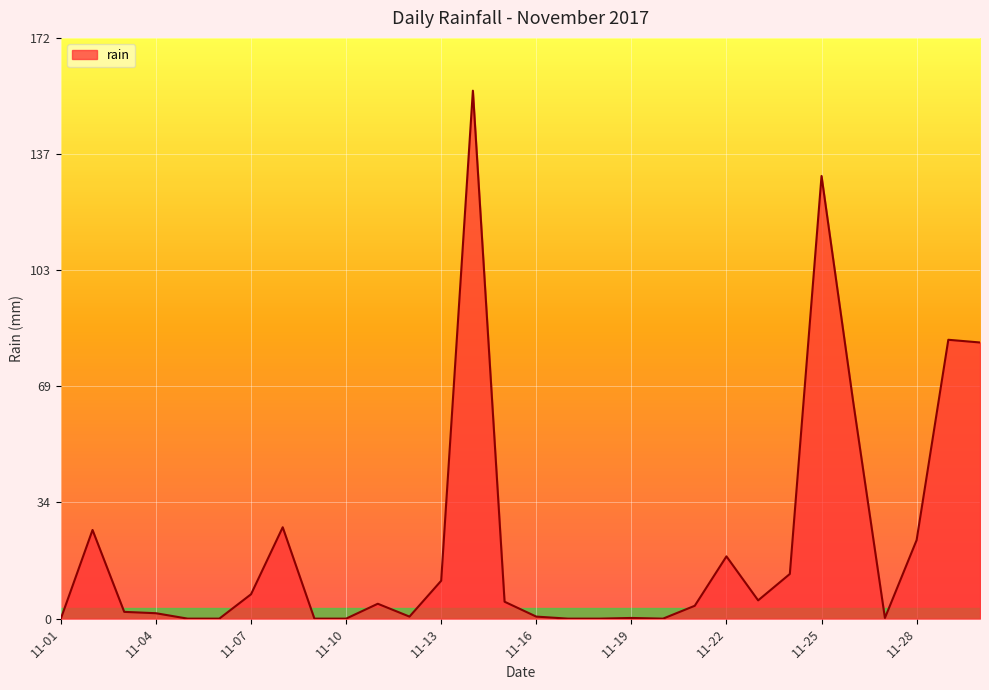

Count the number of data series in this chart.

1